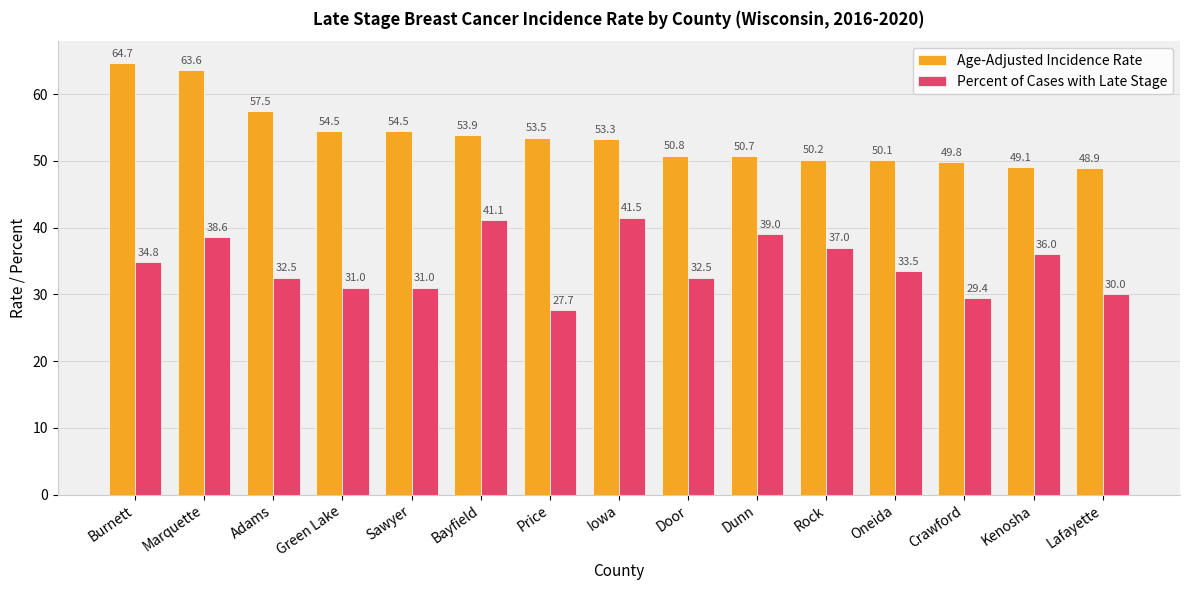

The Age-Adjusted Incidence Rate series shows 20.9 at Oneida. True or false?

False